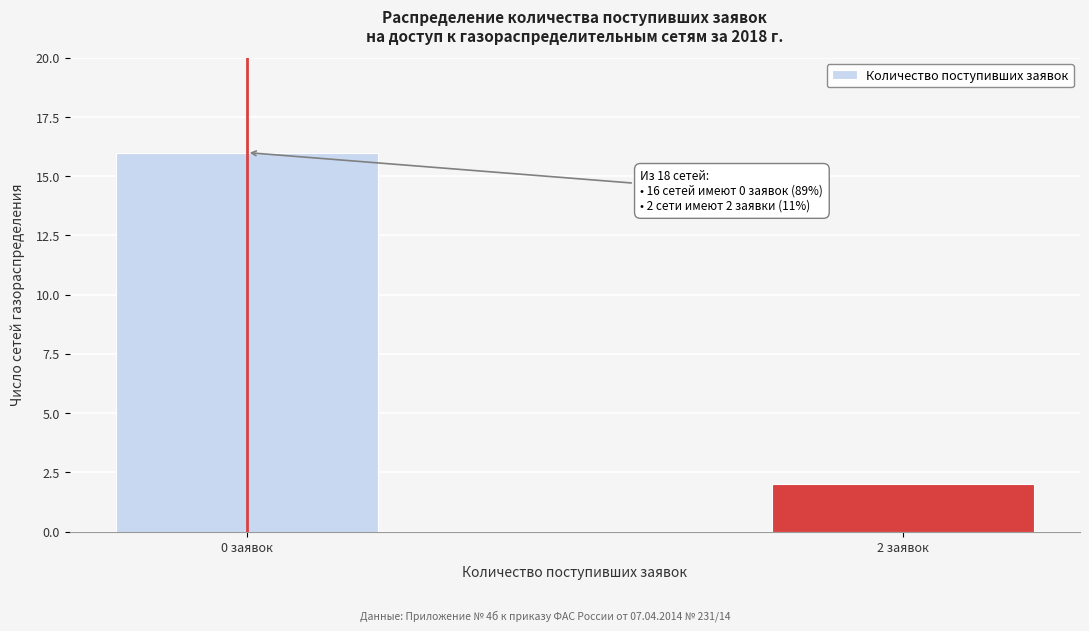

Reading left to right, what are all the values shown in this chart?

0 заявок=16	2 заявок=2